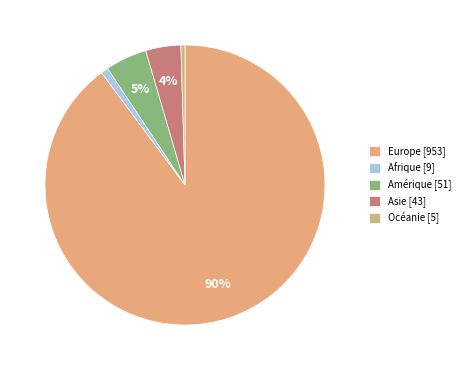

To the nearest percent, what is the average slice percentage?

20%